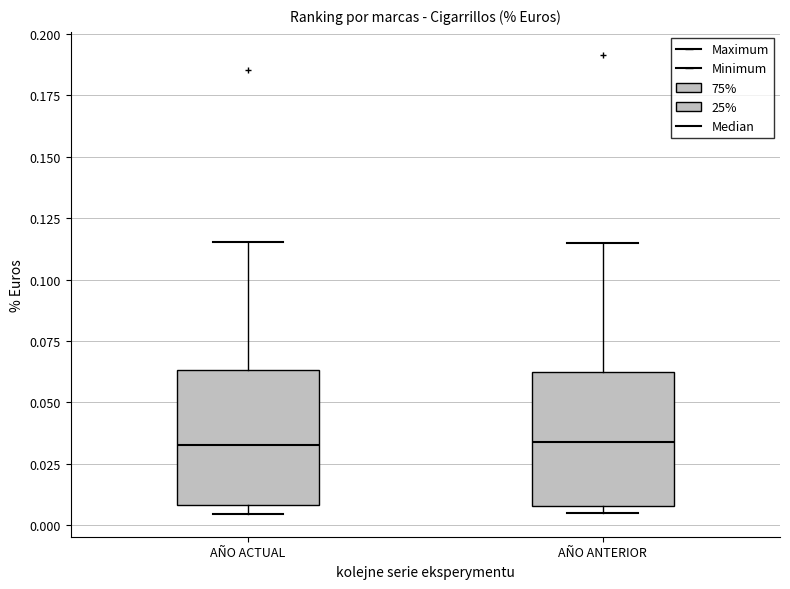

Where is the lower edge of the box for AÑO ANTERIOR on the y-axis? The values are not printed on the chart, so give them approximately, as read against the axis.

0.010